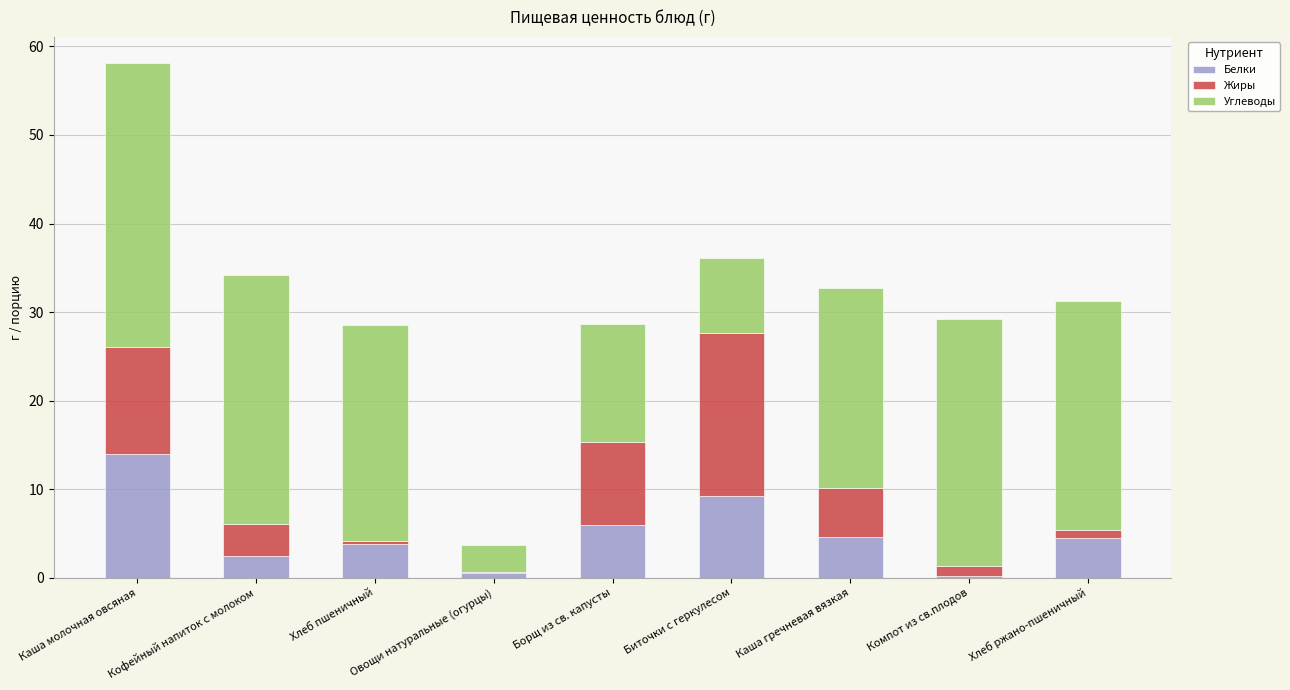

What is the total value across all series at Кофейный напиток с молоком?

34.2